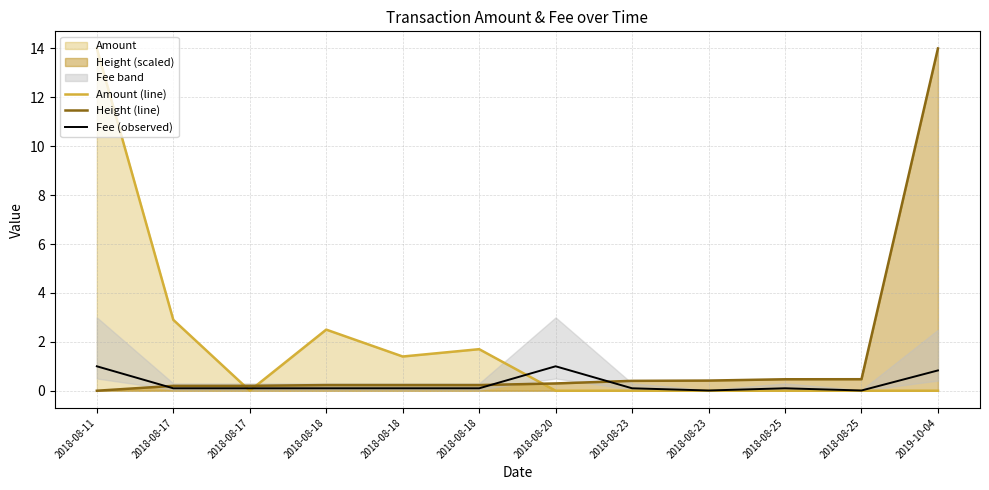

At which label is Amount (line) closest to 7?

2018-08-17